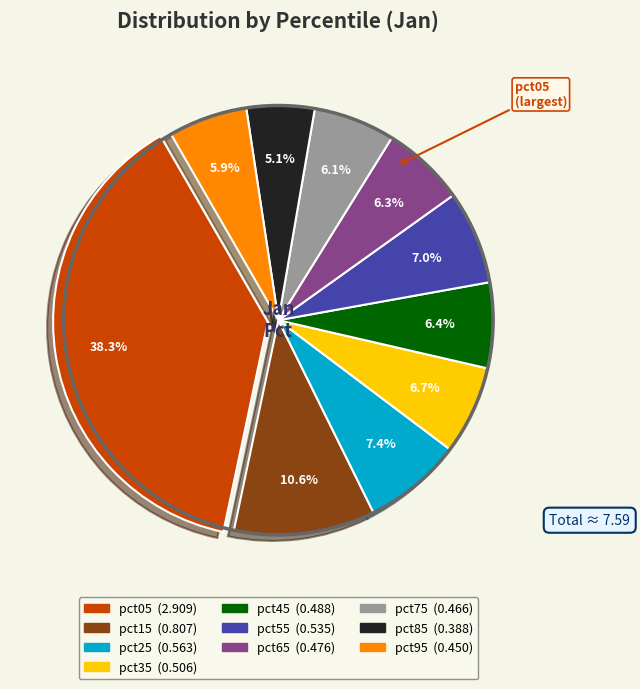

Is the sum of pct35 and pct45 greater than half?

No